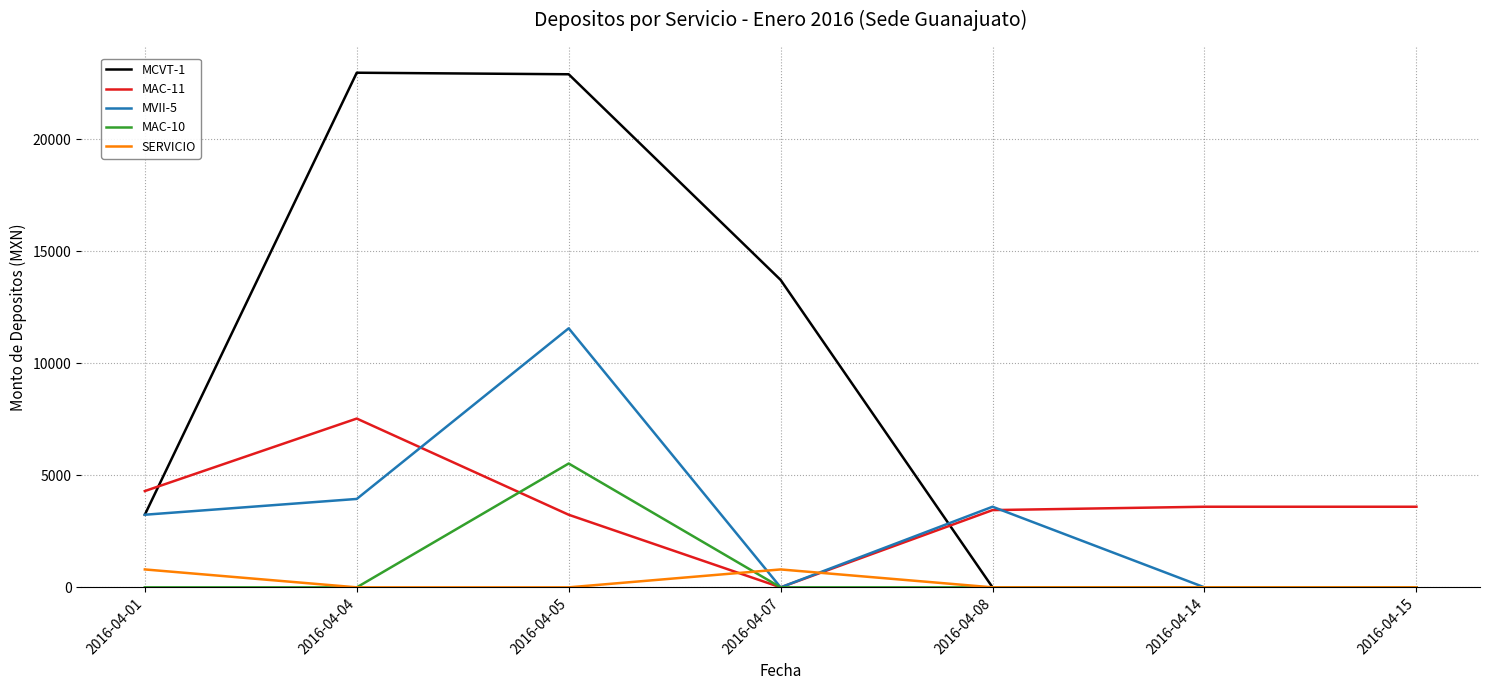

Which category has the highest value in the MVII-5 series?

2016-04-05